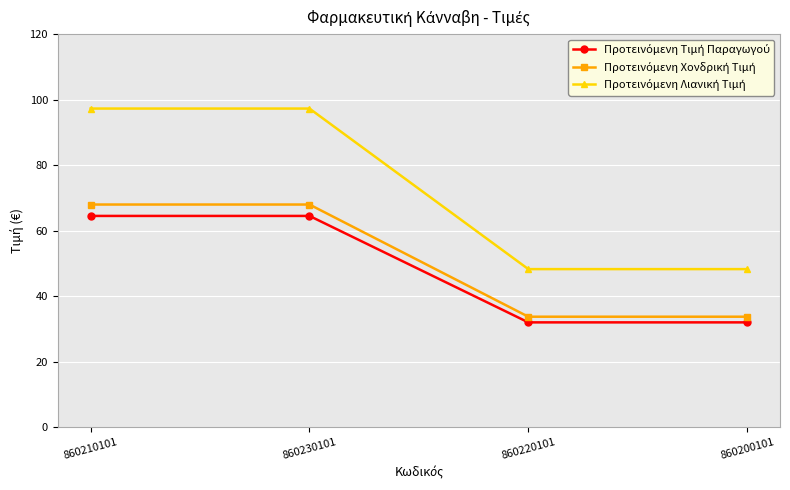

What is the smallest value displayed?

32.0